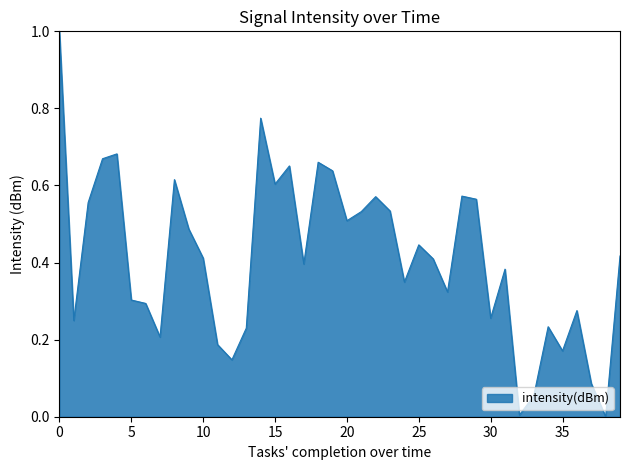

What is the maximum value shown in the chart?

1.0